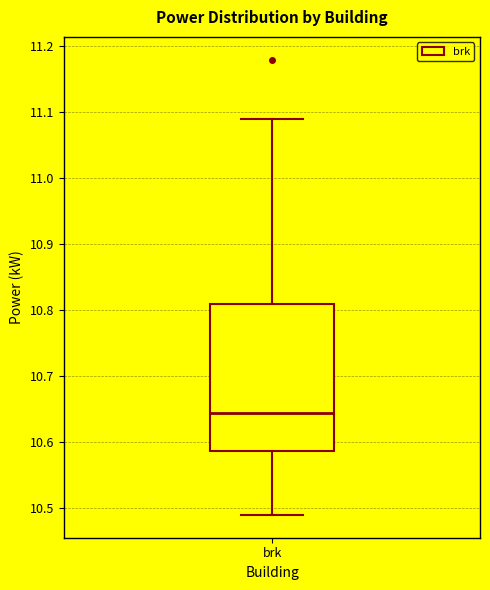

Read this box plot against the y-axis: the position of the median line, the range covered by the box, and the ends of both whiskers. The values are not printed on the chart, so give them approximately, as read against the axis.

median 10.65, box 10.59 to 10.81, whiskers 10.49 to 11.09